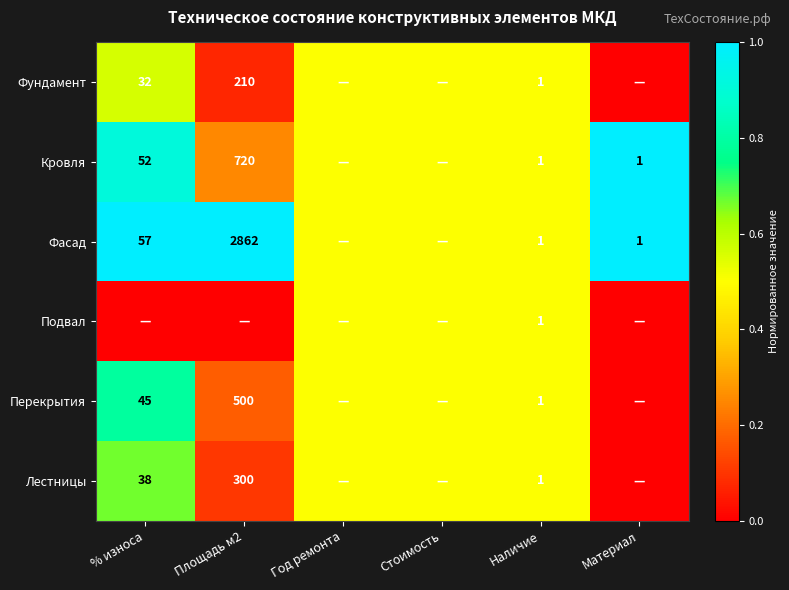

What is the total value across all series at Наличие?

6.0